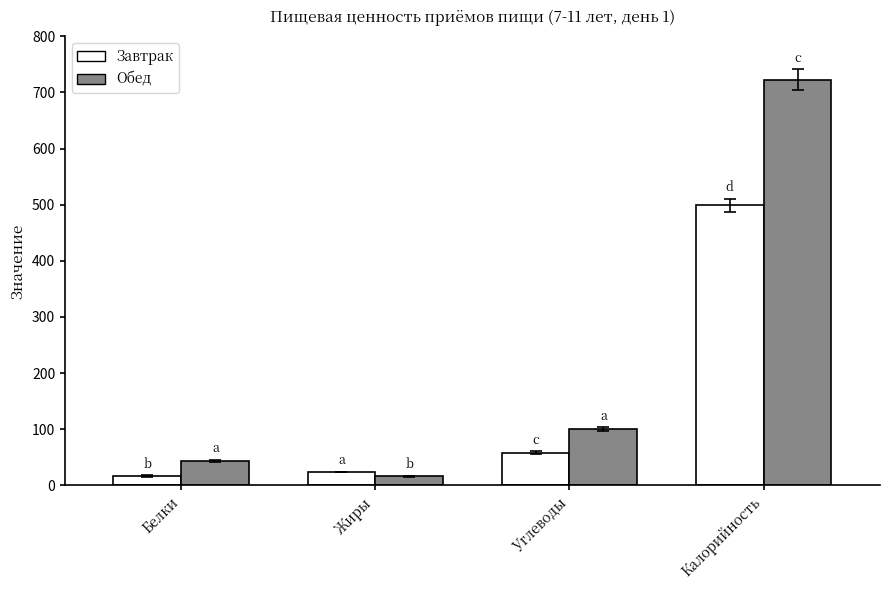

Reading right to left, what are all the values shown in this chart?

Завтрак: 499	58	24	17
Обед: 723	100	16	44